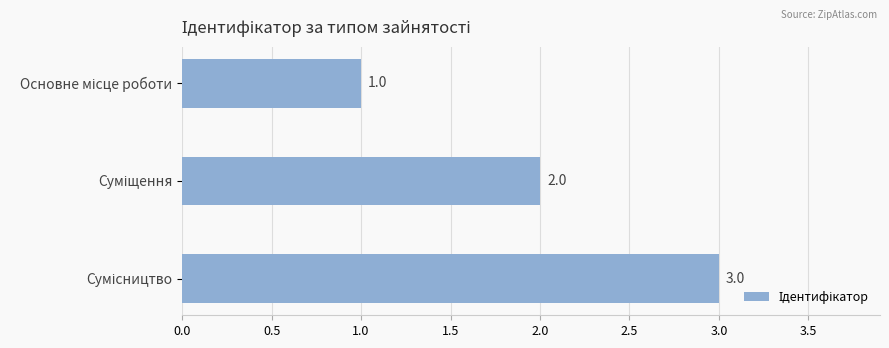

How many series are shown in this chart?

1